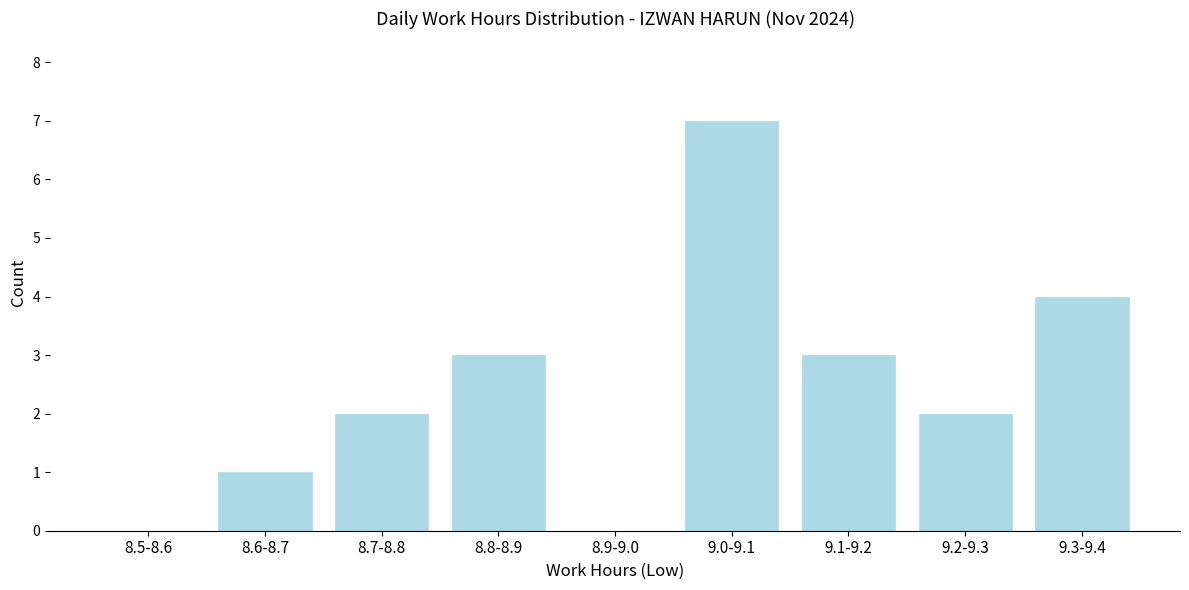

Reading left to right, list all the values displayed in this chart.

8.5-8.6=0	8.6-8.7=1	8.7-8.8=2	8.8-8.9=3	8.9-9.0=0	9.0-9.1=7	9.1-9.2=3	9.2-9.3=2	9.3-9.4=4